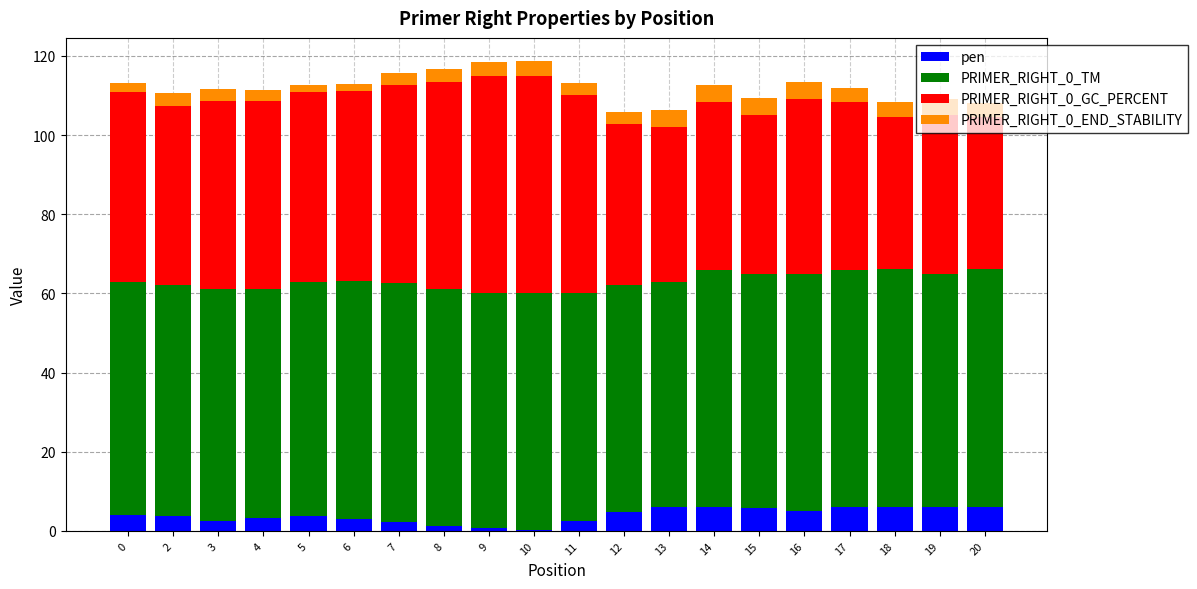

What is the highest value of the pen series?

6.1